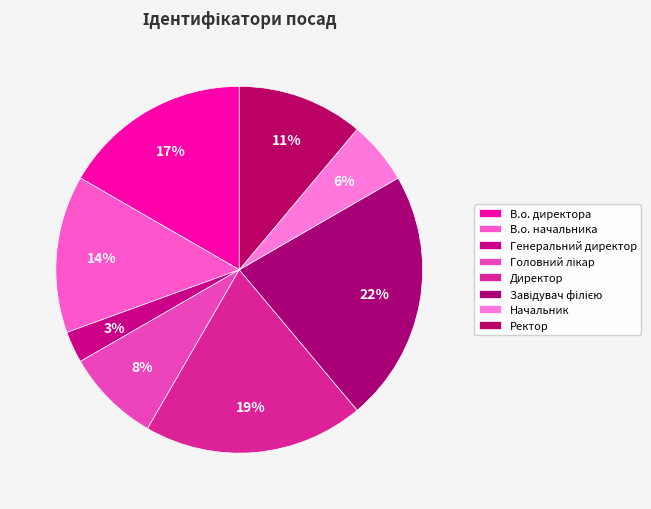

What is the largest slice in the pie chart?

Завідувач філією